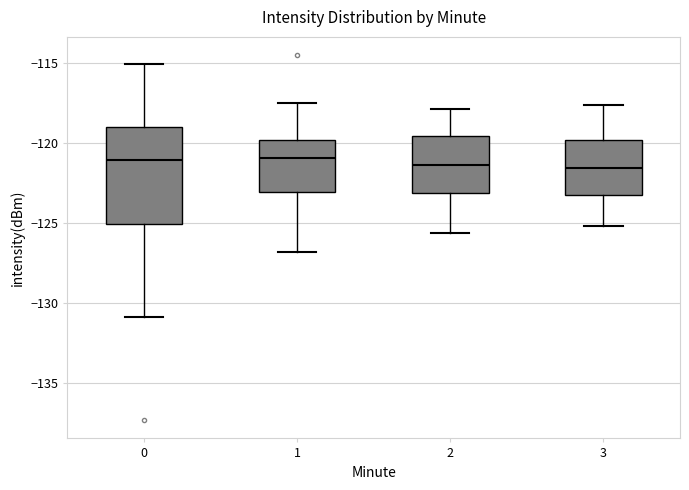

Where does the lower whisker of the box at x = 0 end on the y-axis? The values are not printed on the chart, so give them approximately, as read against the axis.

-131.0